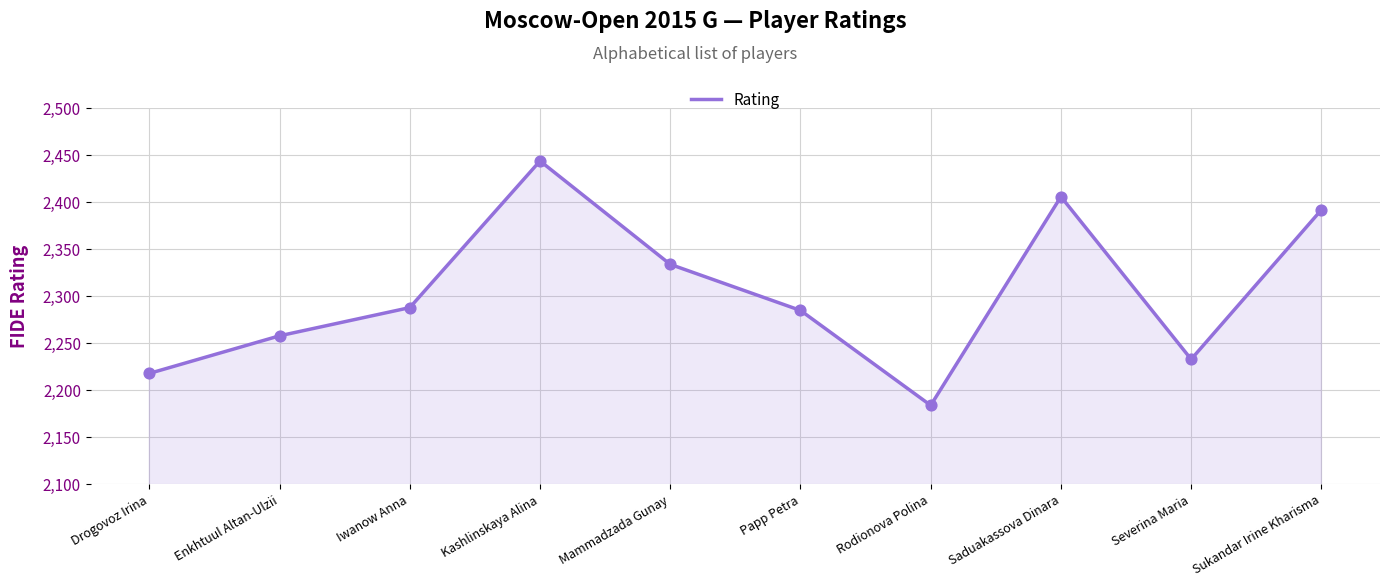

Which has a higher value, Enkhtuul Altan-Ulzii or Mammadzada Gunay?

Mammadzada Gunay